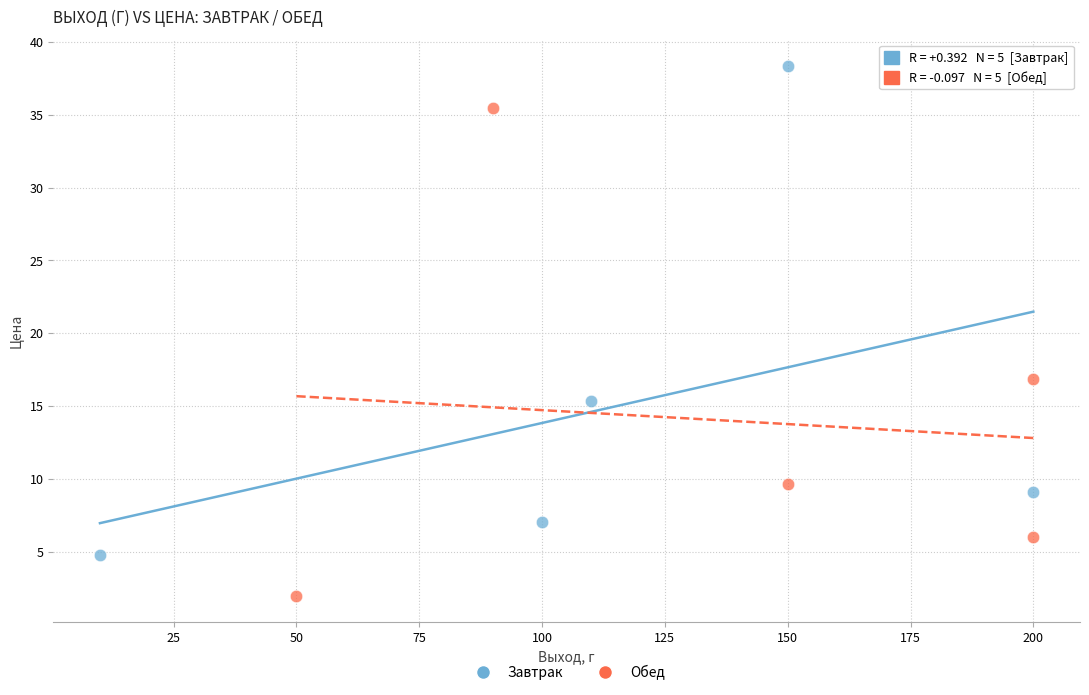

Which series reaches the maximum Y coordinate?

Завтрак